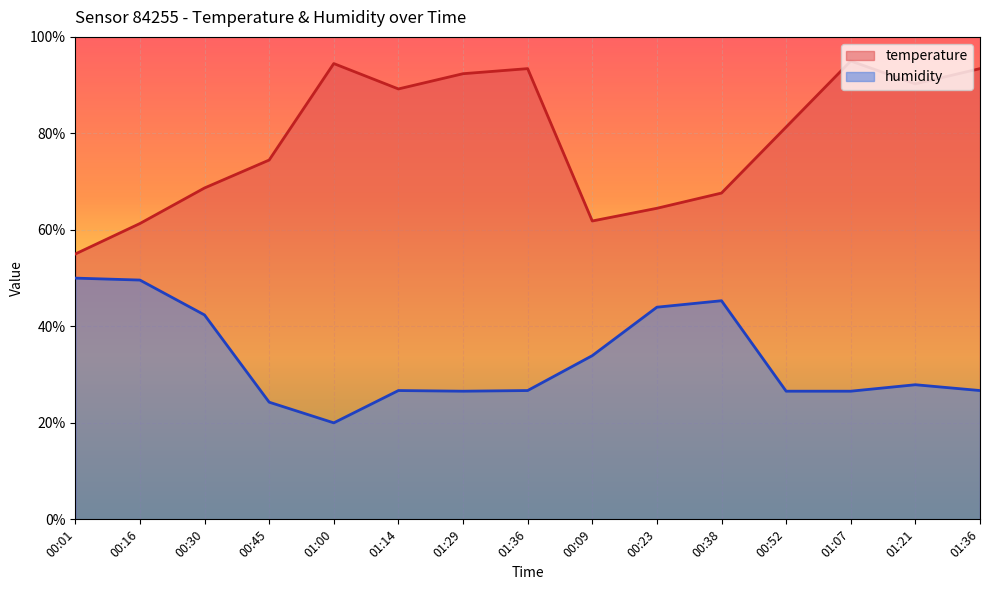

The temperature series shows 30.8 at 00:01. True or false?

False